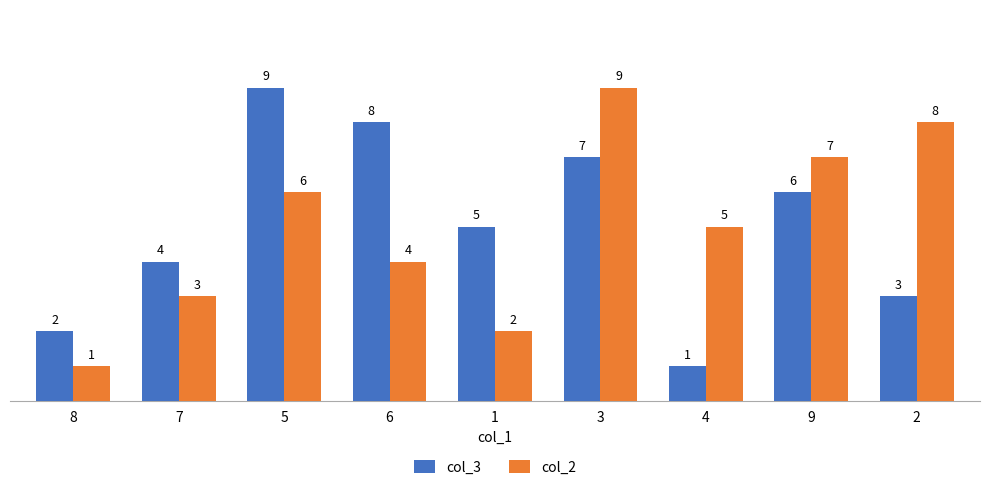

What is the value of the col_3 bar at the 1st from the left?

2